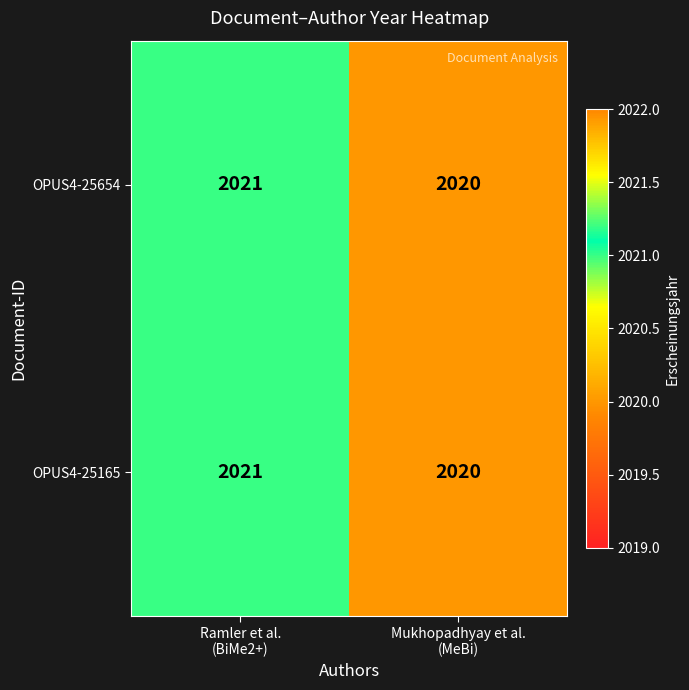

What is the greatest value displayed?

2021